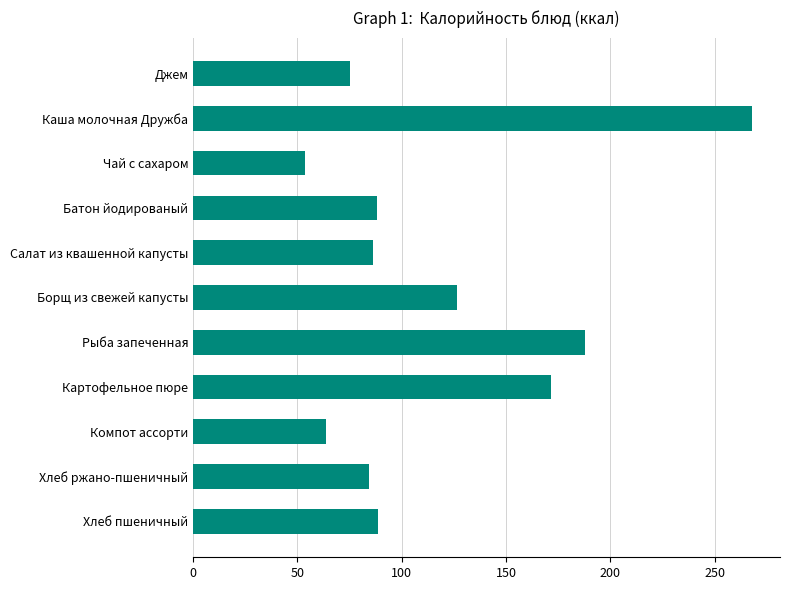

Is it true that the value at Хлеб ржано-пшеничный is 84.4?

True